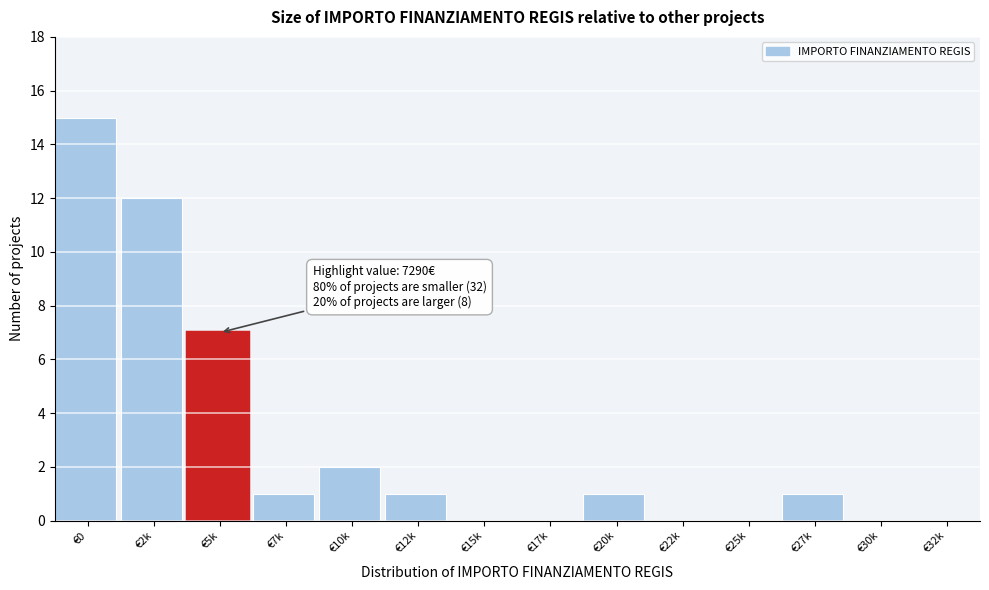

Reading right to left, list all the values displayed in this chart.

€32k=0	€30k=0	€27k=1	€25k=0	€22k=0	€20k=1	€17k=0	€15k=0	€12k=1	€10k=2	€7k=1	€5k=7	€2k=12	€0=15